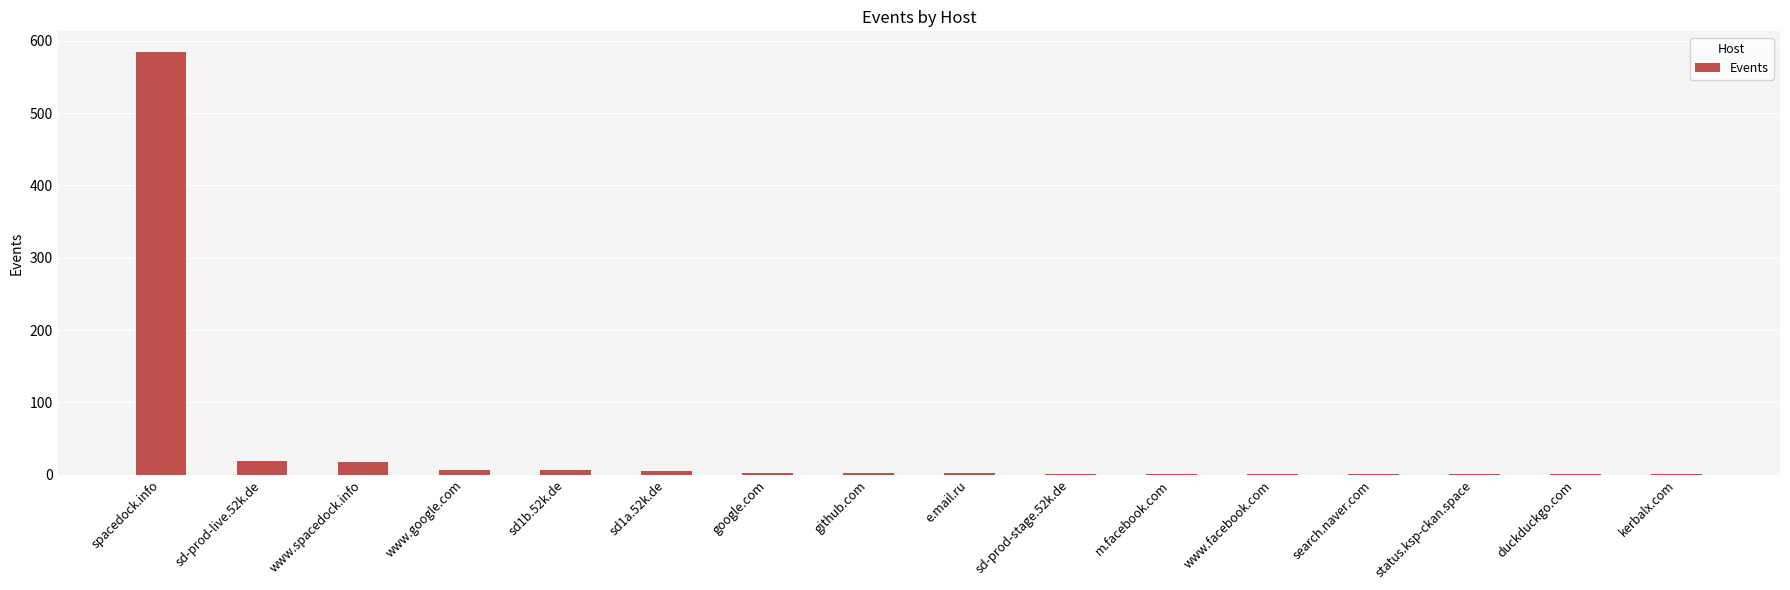

What is the sum of all values?

650